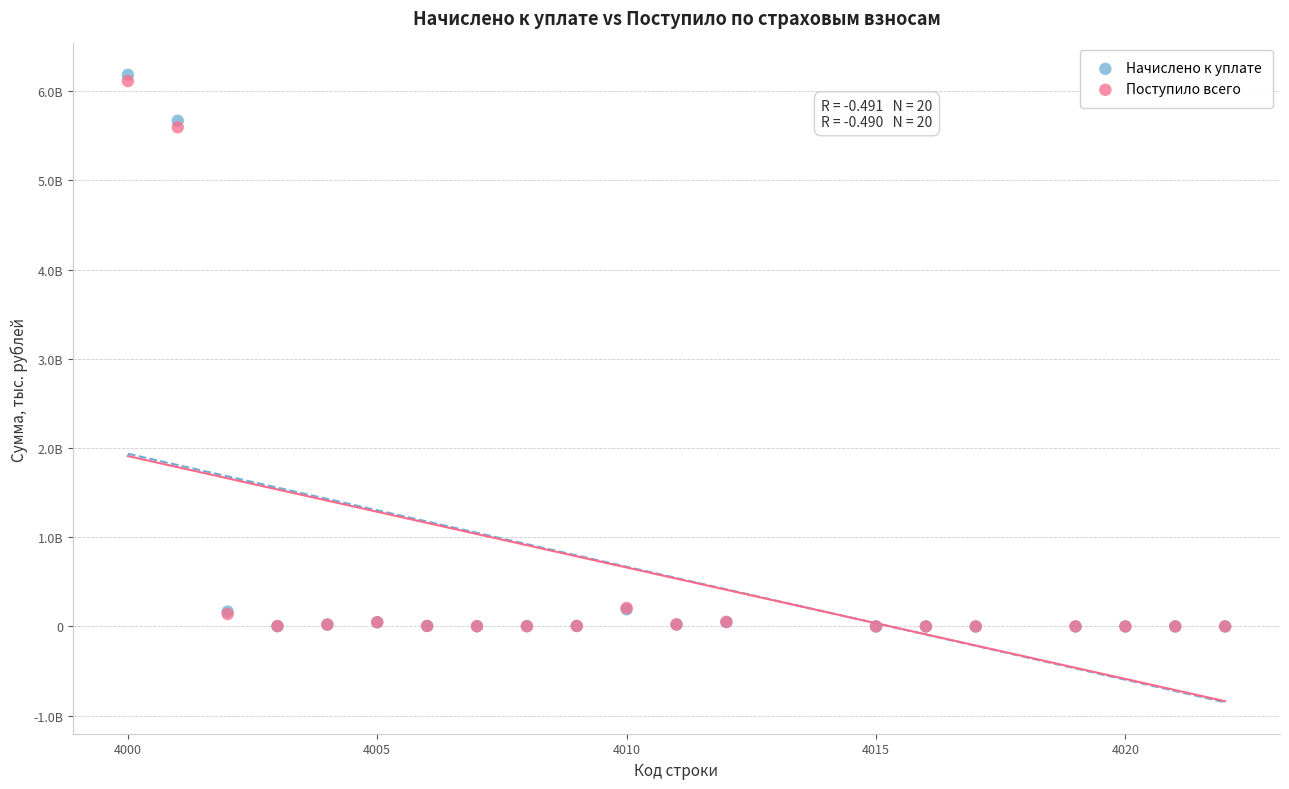

Which series has the widest spread of Y values?

Начислено к уплате